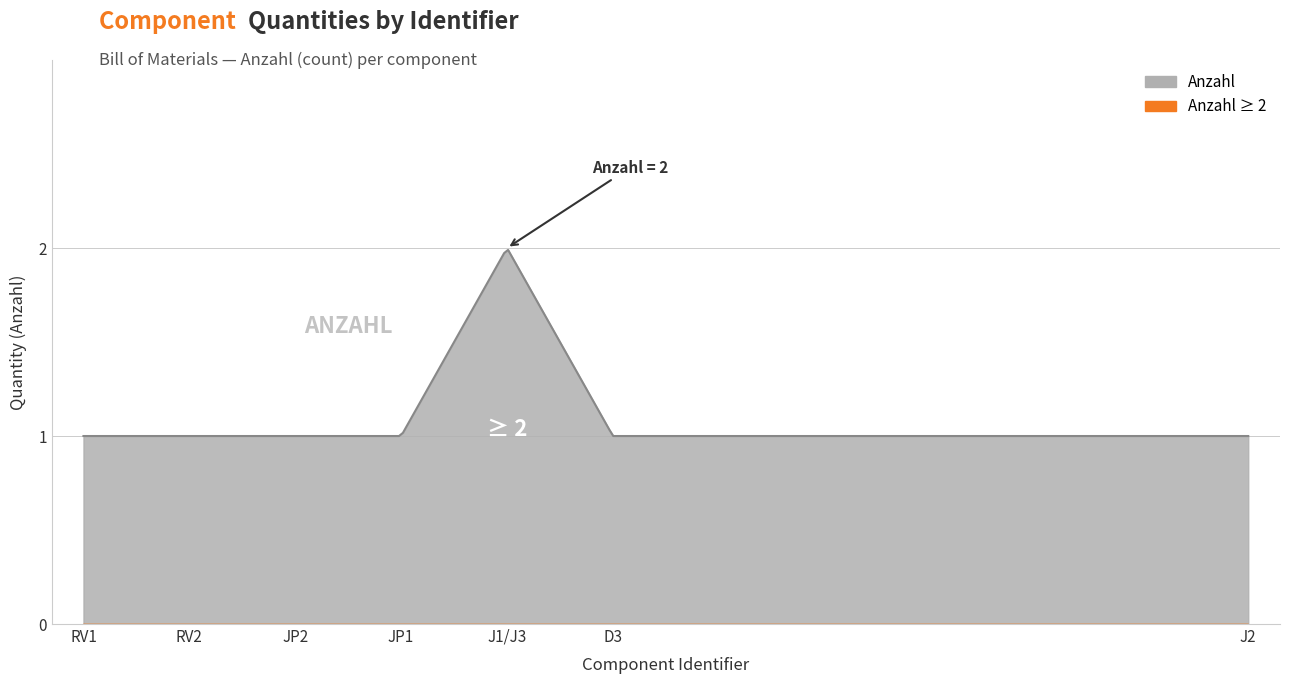

How many points are higher than both their immediate neighbors (excluding endpoints)?

1